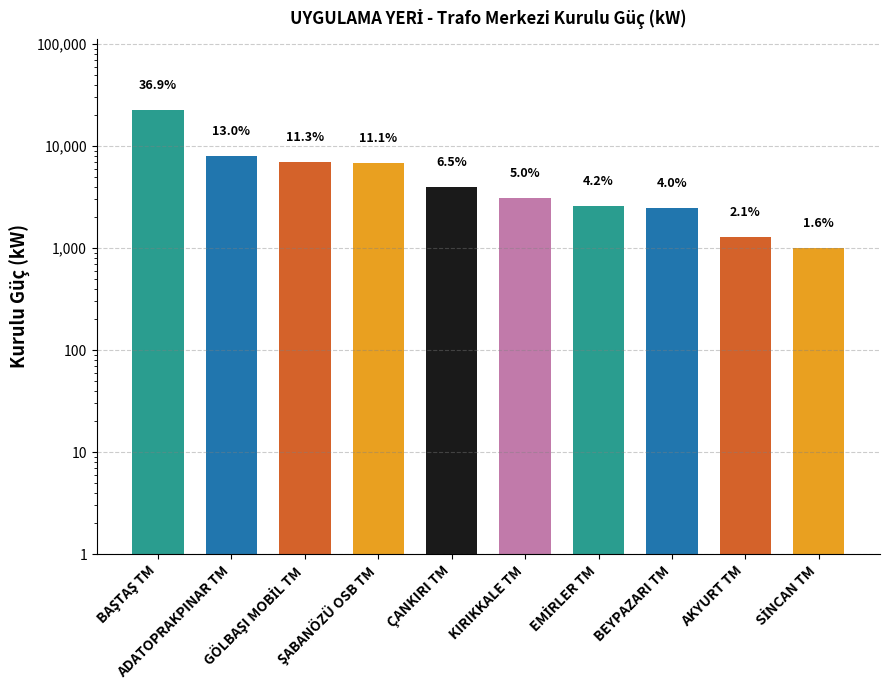

Does the chart contain stacked bars?

No